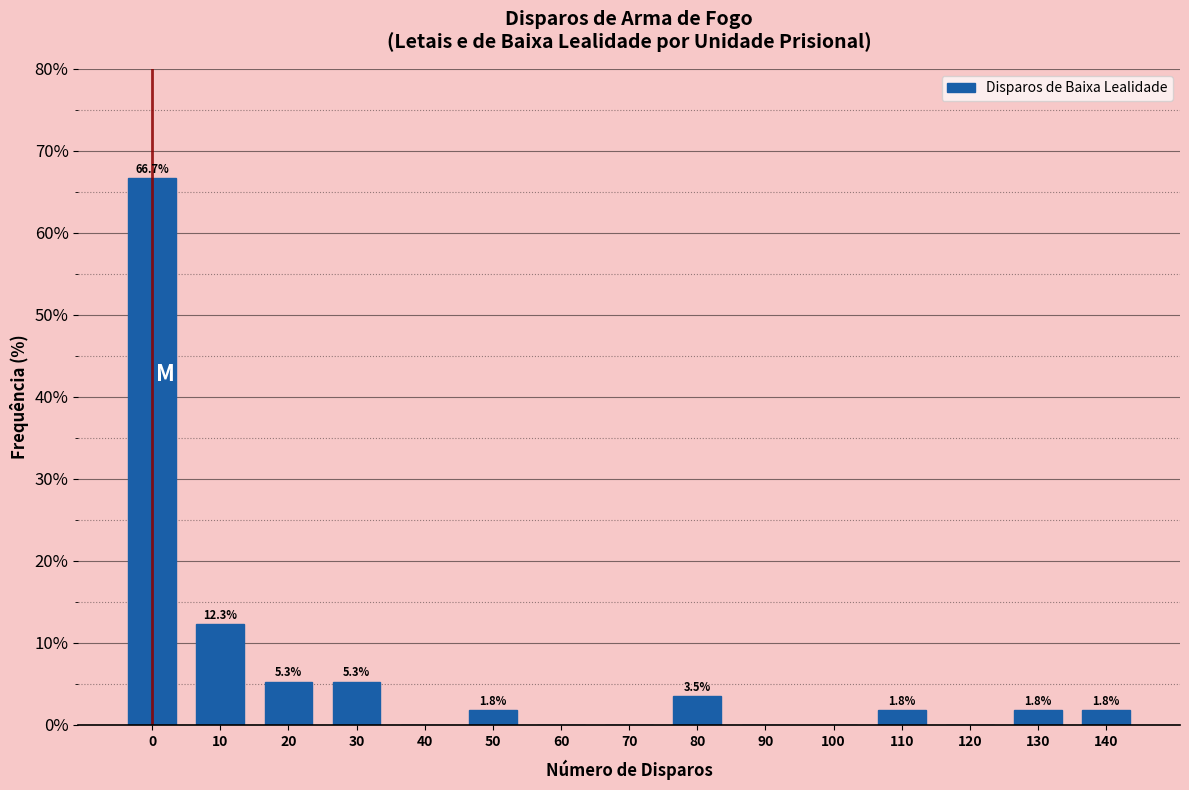

Reading right to left, extract all data points from this chart.

140=1.8	130=1.8	120=0.0	110=1.8	100=0.0	90=0.0	80=3.5	70=0.0	60=0.0	50=1.8	40=0.0	30=5.3	20=5.3	10=12.3	0=66.7